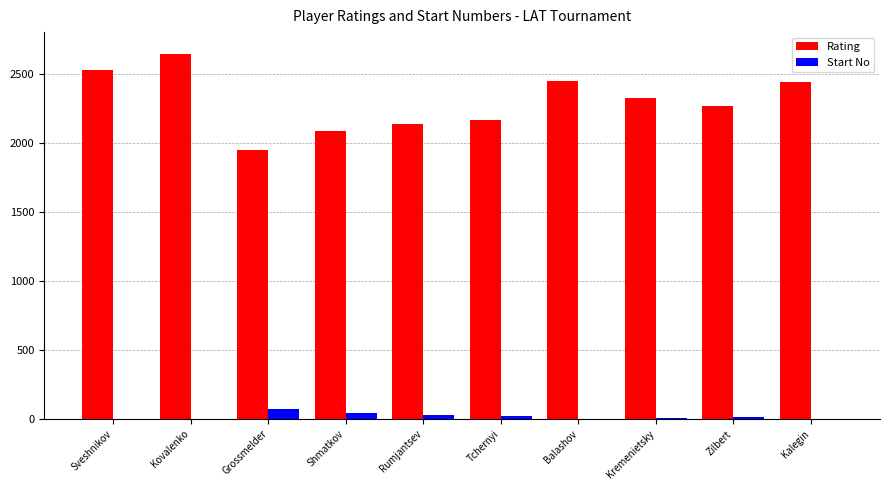

Between Rumjantsev and Kalegin, which series saw the biggest shift?

Rating